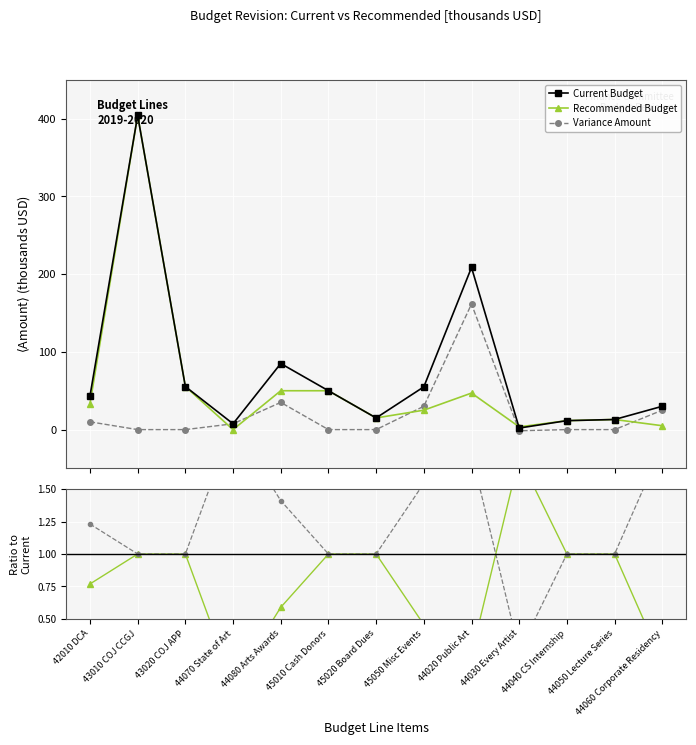

What is the total value across all series at 44080 Arts Awards?

87.0